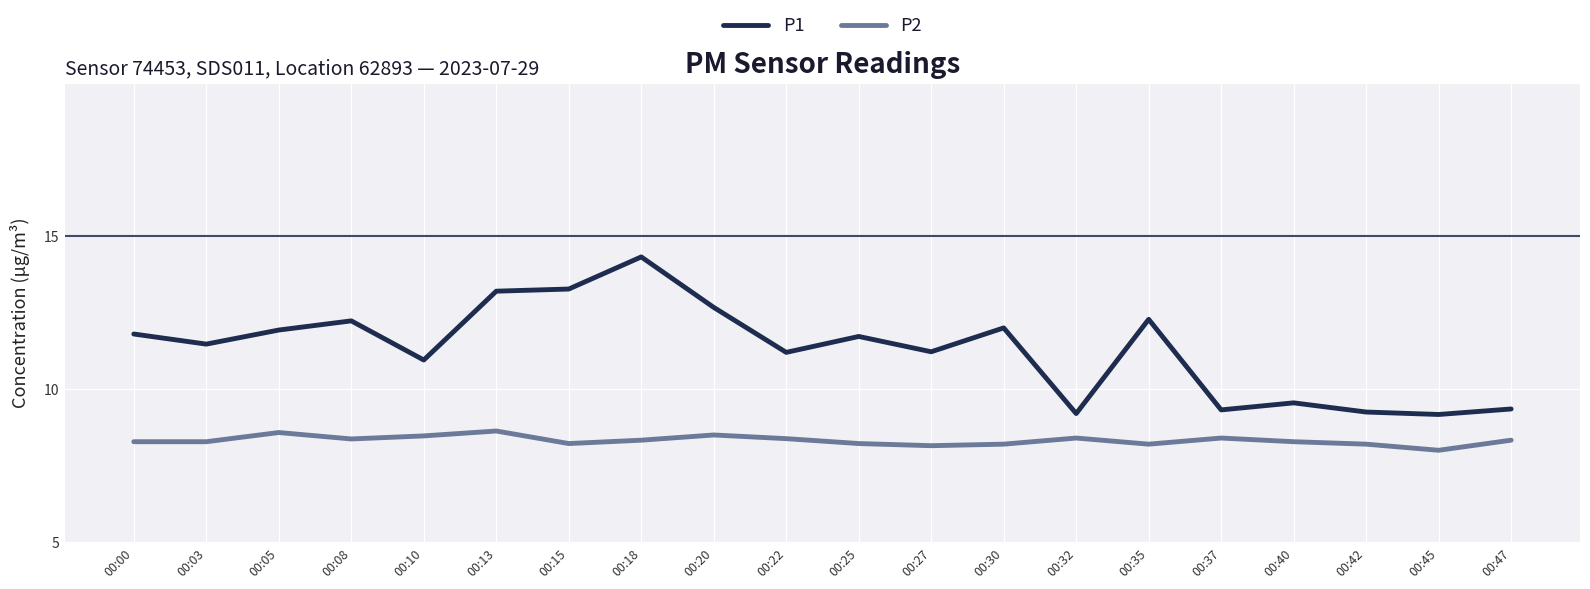

Rank the series by their maximum value, from highest to lowest.

P1, P2